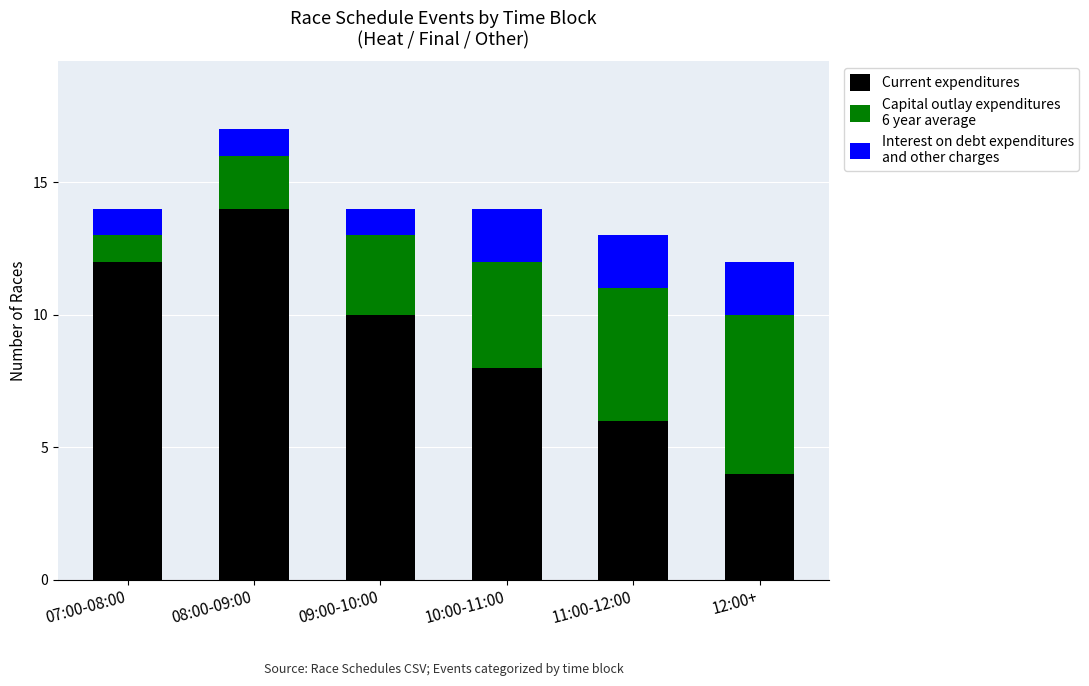

At which category is the sum across all series the highest?

08:00-09:00